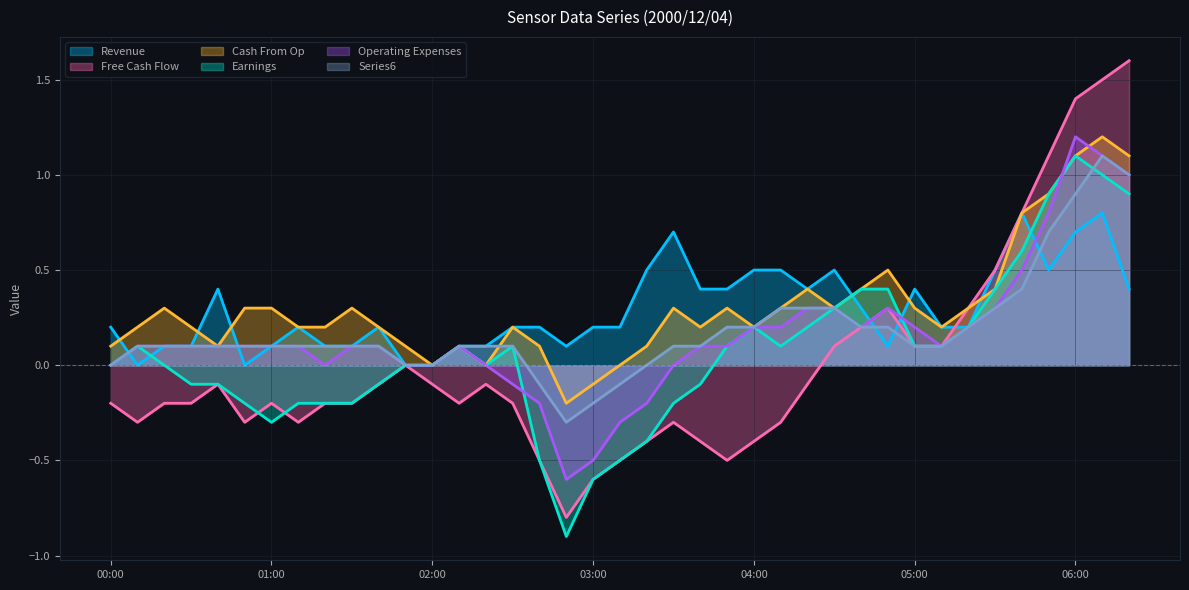

What is the minimum value shown in the chart?

-0.9